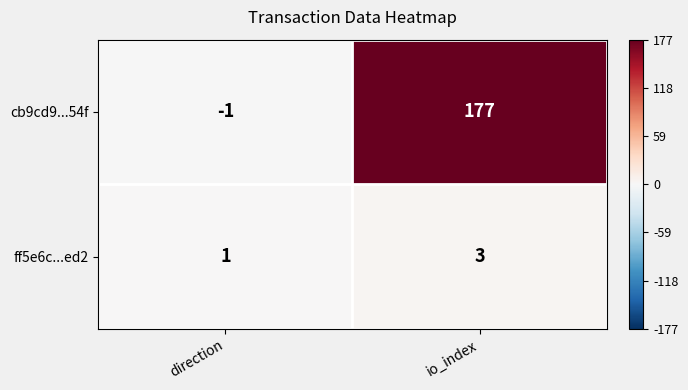

Is it true that cb9cd9...54f equals 0 at direction?

False